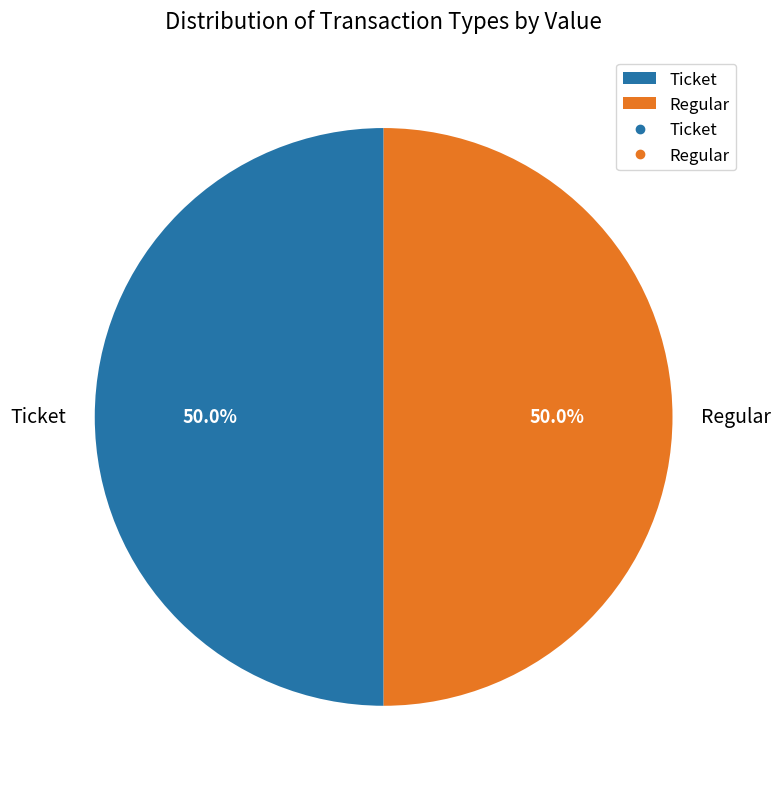

Approximately how many times larger is the value at Ticket compared to Regular?

1.0